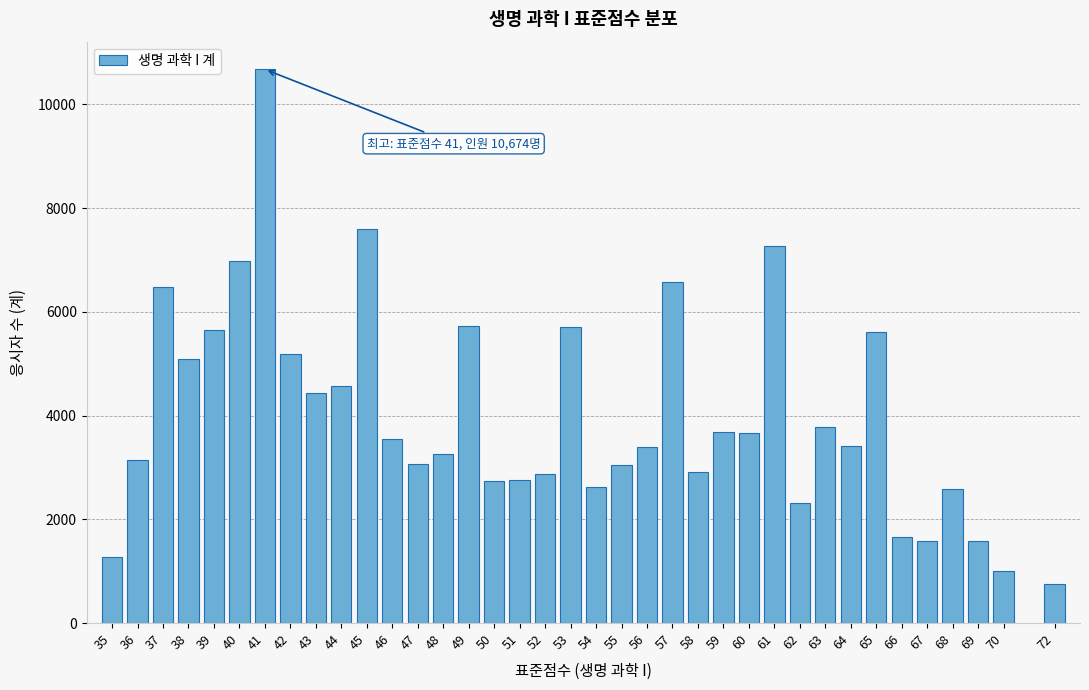

What is the sum of all values?

148279